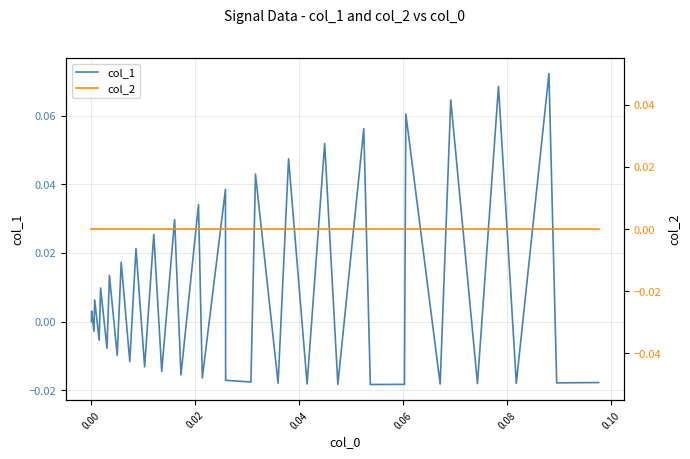

What is the difference between the second highest and minimum values in the col_1 series?

0.1